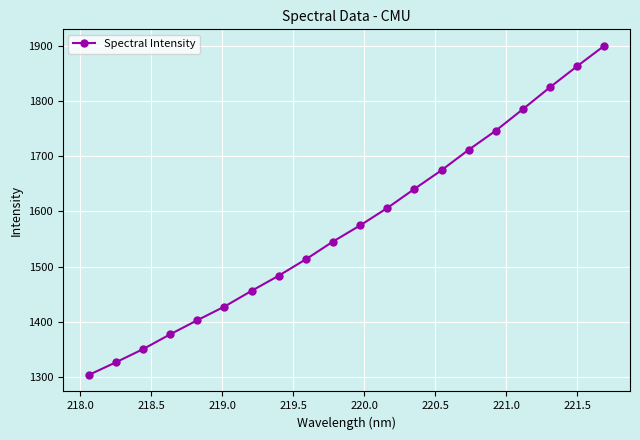

What is the value of the 11th point from the left?

1574.6